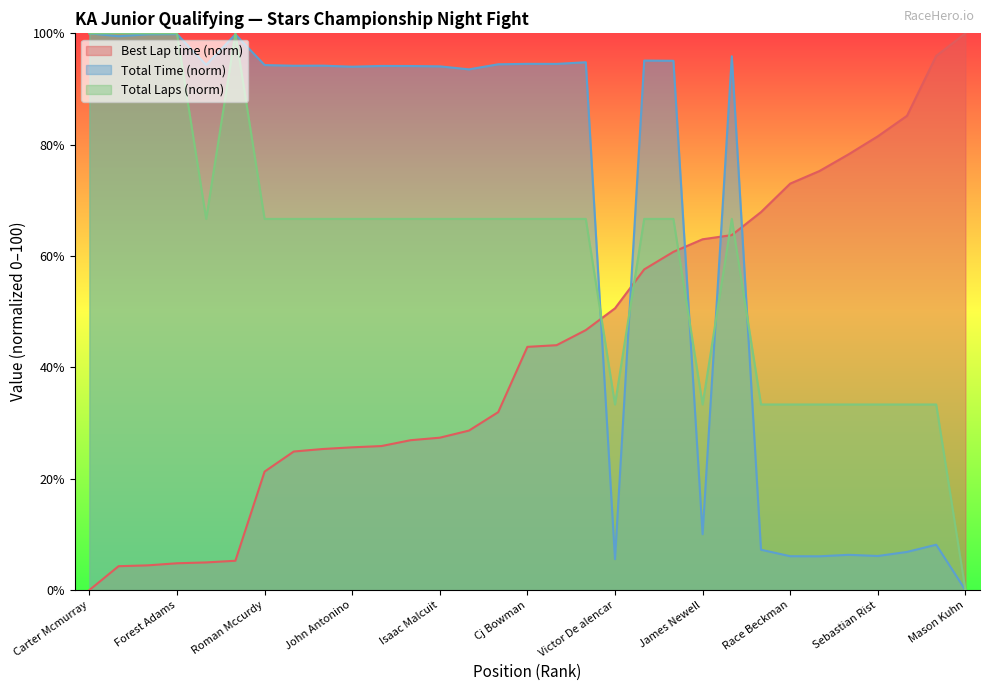

Rank the categories by Total Time value from lowest to highest.

Mason Kuhn, Victor De alencar, Indy Andersen, Race Beckman, Sebastian Rist, Homer Hehemann, Nathan Holy, Lucas Allen, Christian Blevins jr., James Newell, Caleb Tarter, John Antonino, Isaac Malcuit, Max Weiland, Luke Powers, Jackson Wolny, Luca Bruncati, Roman Mccurdy, Austin Olds, Liam Kerper, Matteo Papis, Cj Bowman, Henry Taylor, Ben Hernandez, Jackson Diehl, Cole Wilson, Mason Walters, Davin Roberts, Wesley Gundler, Forest Adams, Carter Mcmurray